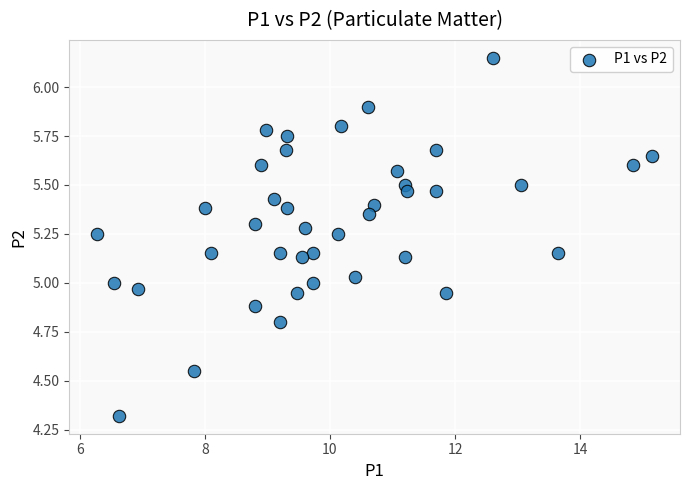

What is the range of Y values (max minus min)?

1.8